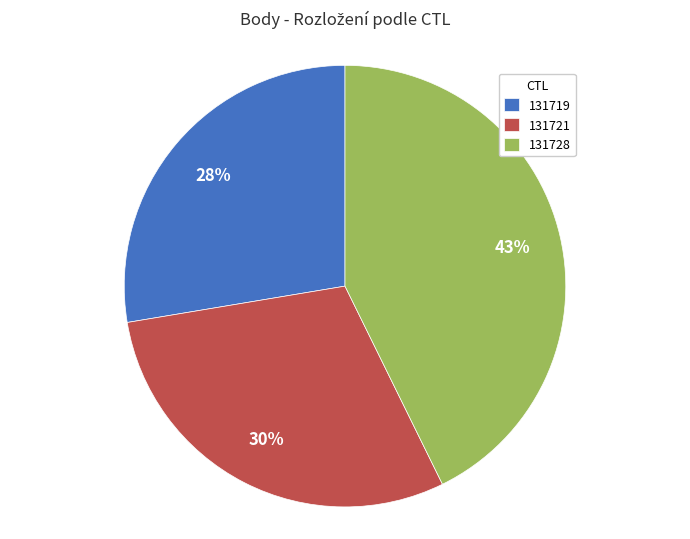

What is the ratio of the value at 131721 to the value at 131719?

1.1